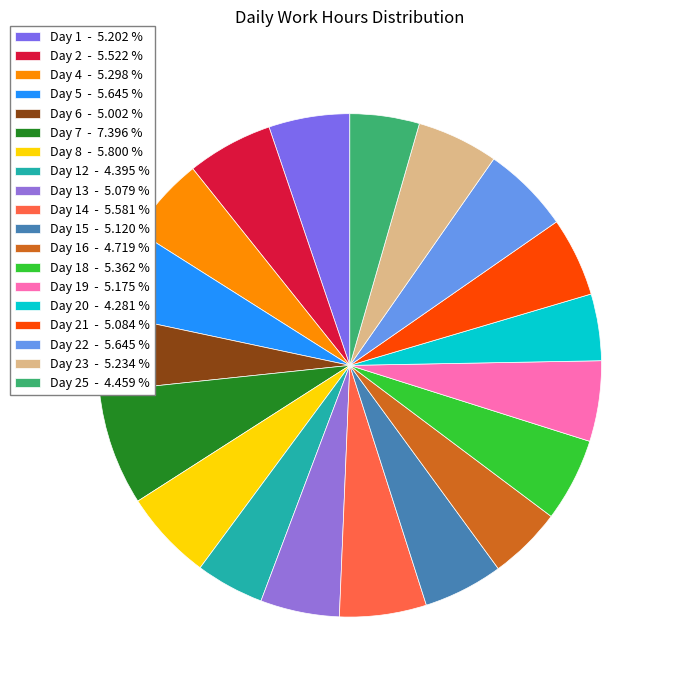

Count the number of slices in the pie.

19